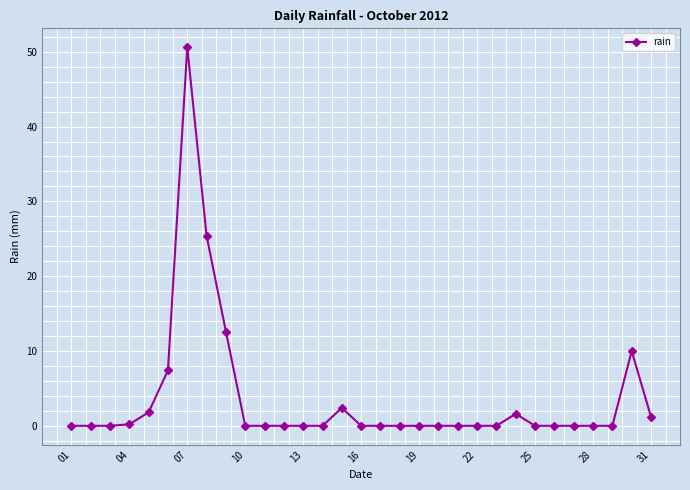

What is the sum of all values?

113.2